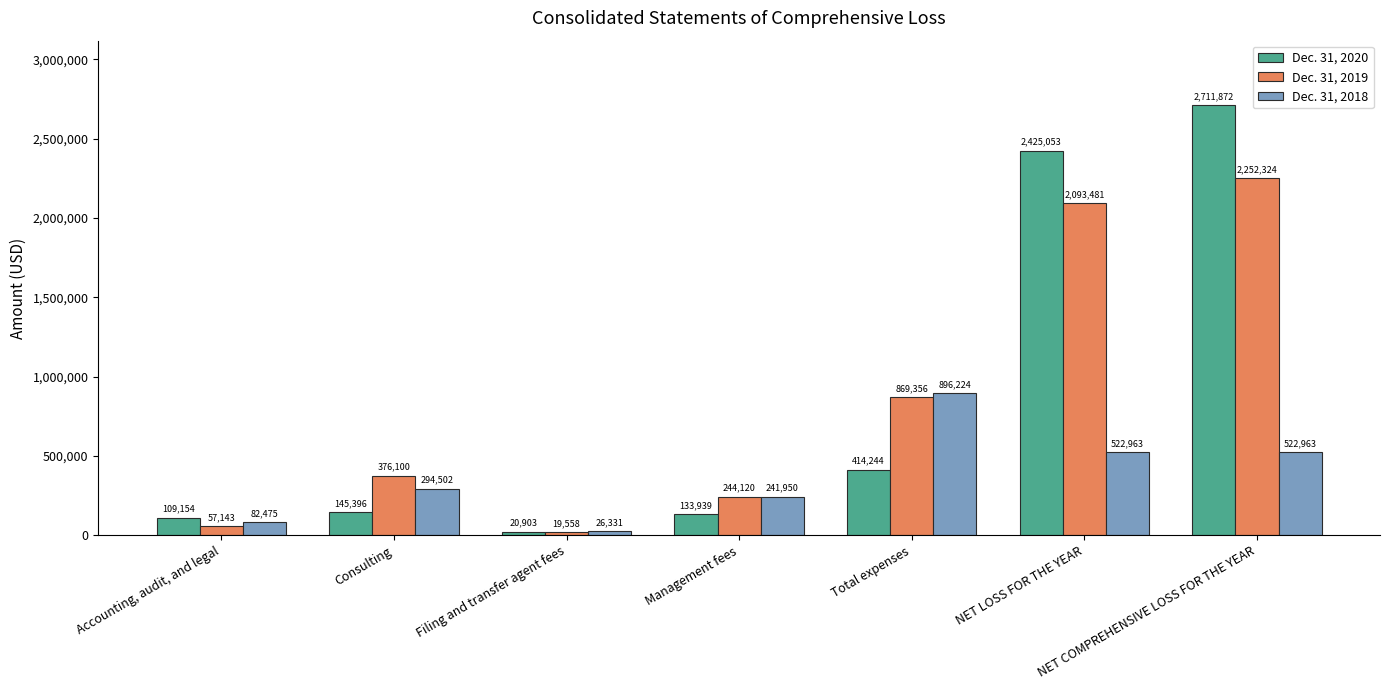

Is the value of Dec. 31, 2018 at Filing and transfer agent fees greater than the value of Dec. 31, 2020 at Accounting, audit, and legal?

No